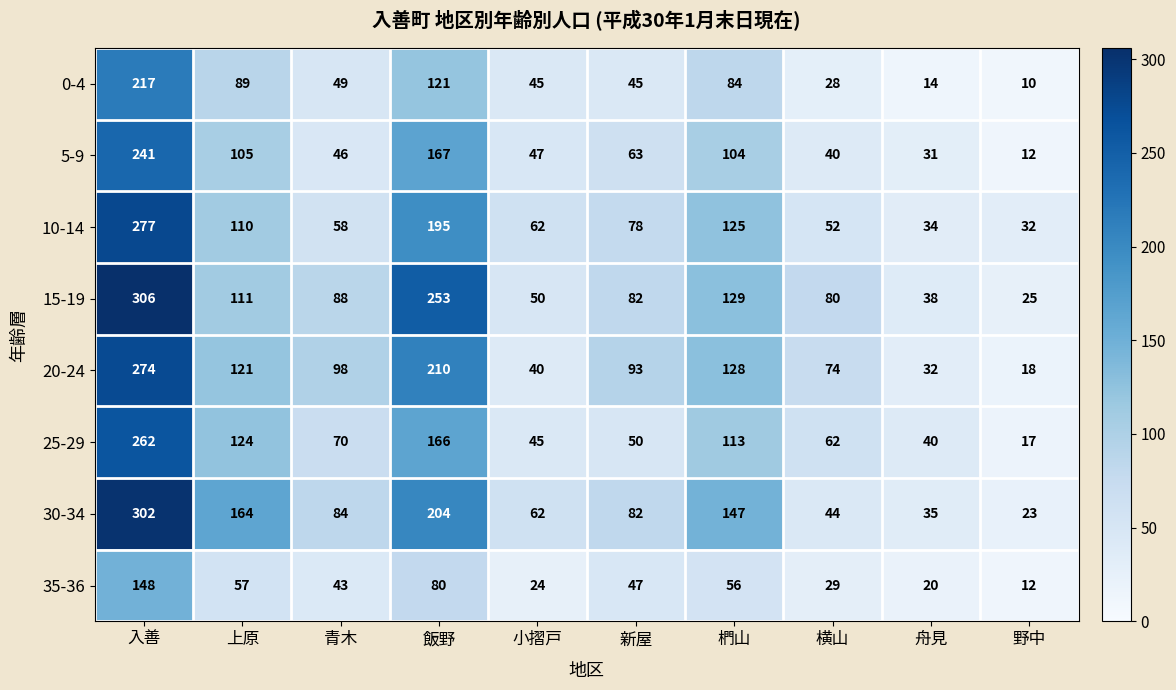

What is the difference between the maximum and minimum values in the 15-19 series?

281